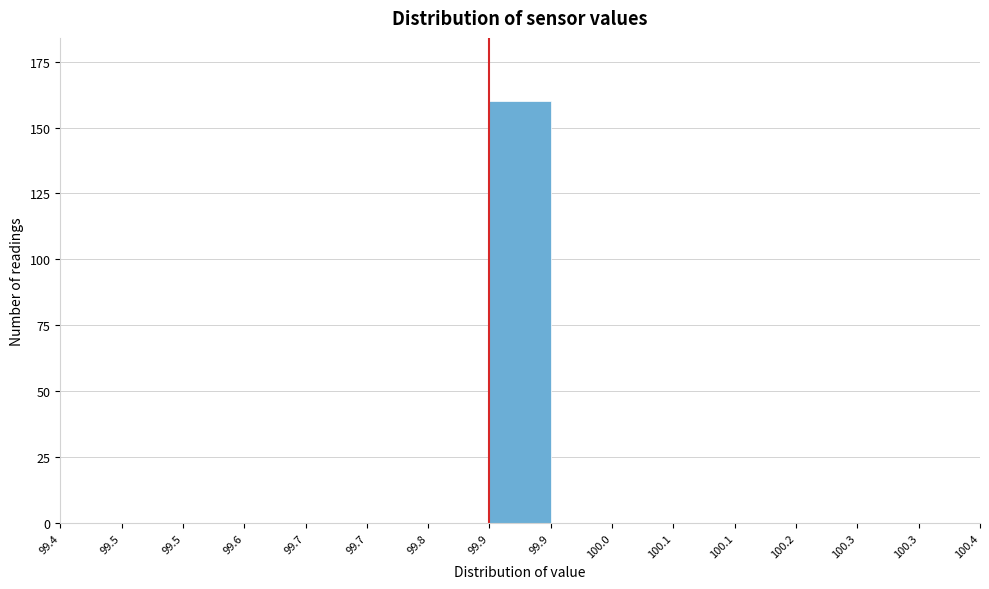

Count the number of data series in this chart.

1